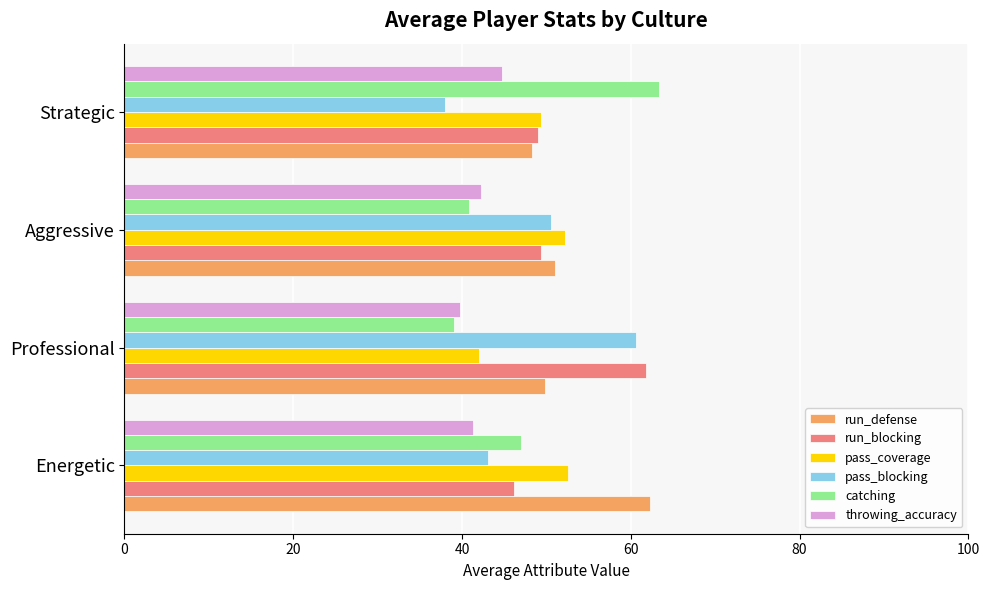

What are all the series names shown in the legend?

run_defense, run_blocking, pass_coverage, pass_blocking, catching, throwing_accuracy